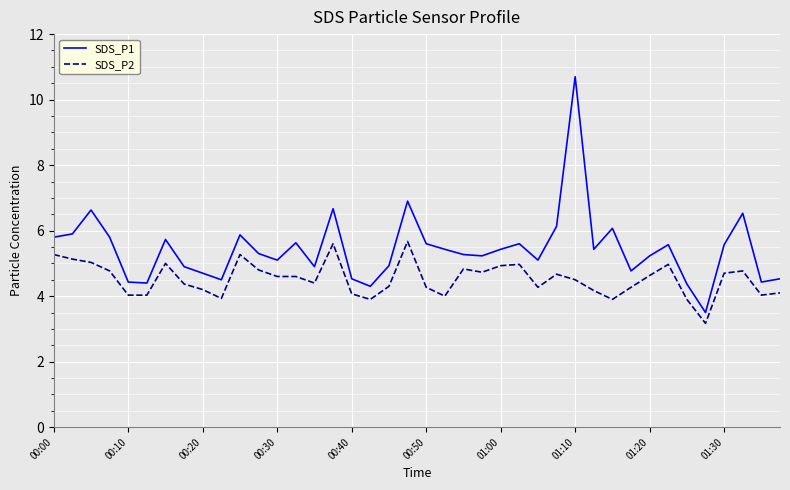

What is the highest value of the SDS_P1 series?

10.7